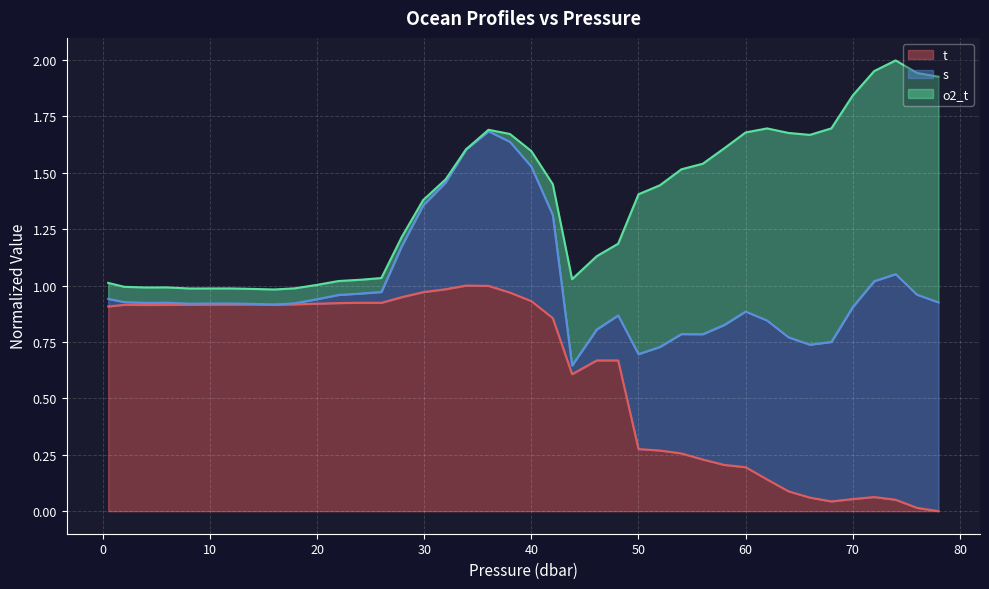

What is the total value across all series at 50?

1.4